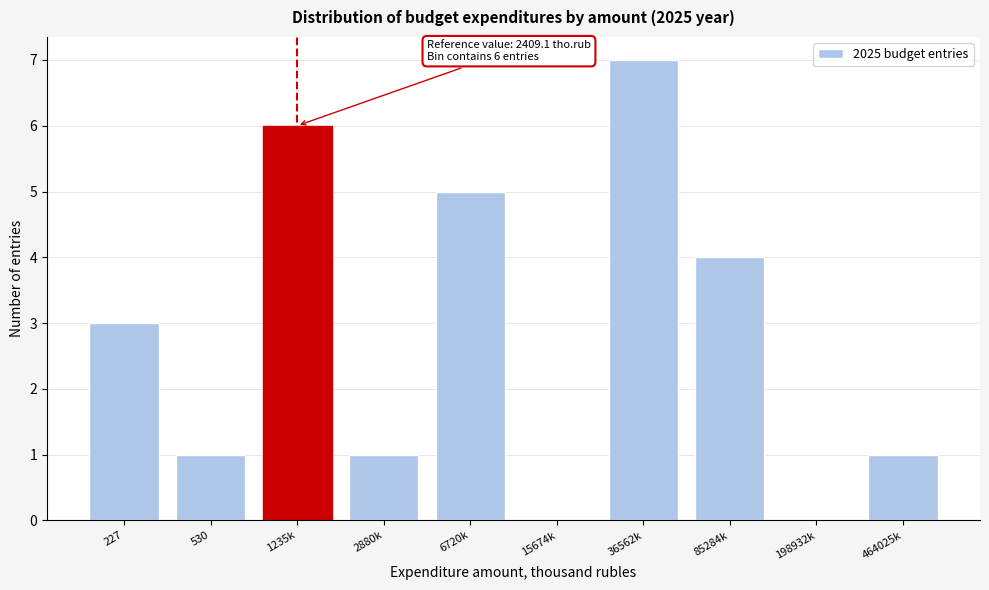

Reading left to right, transcribe all the data shown in this chart.

227=3	530=1	1235k=6	2880k=1	6720k=5	15674k=0	36562k=7	85284k=4	198932k=0	464025k=1